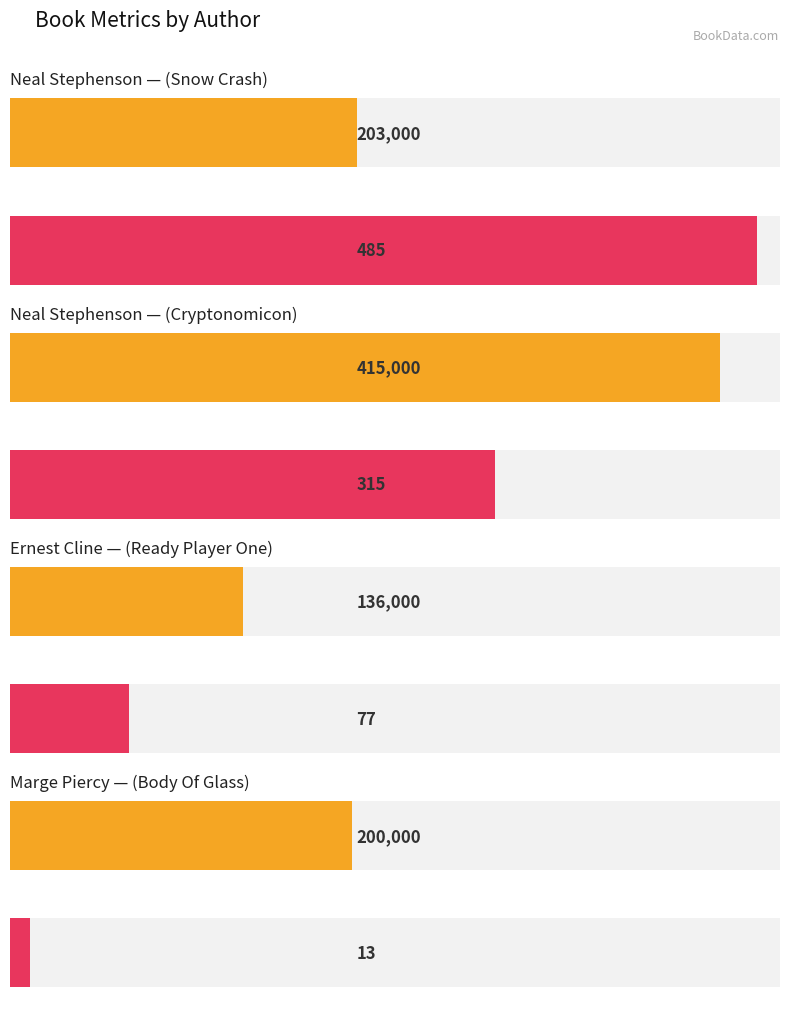

What is the sum of the Word Count values at Neal Stephenson
(Snow Crash) and Marge Piercy
(Body Of Glass)?

403000